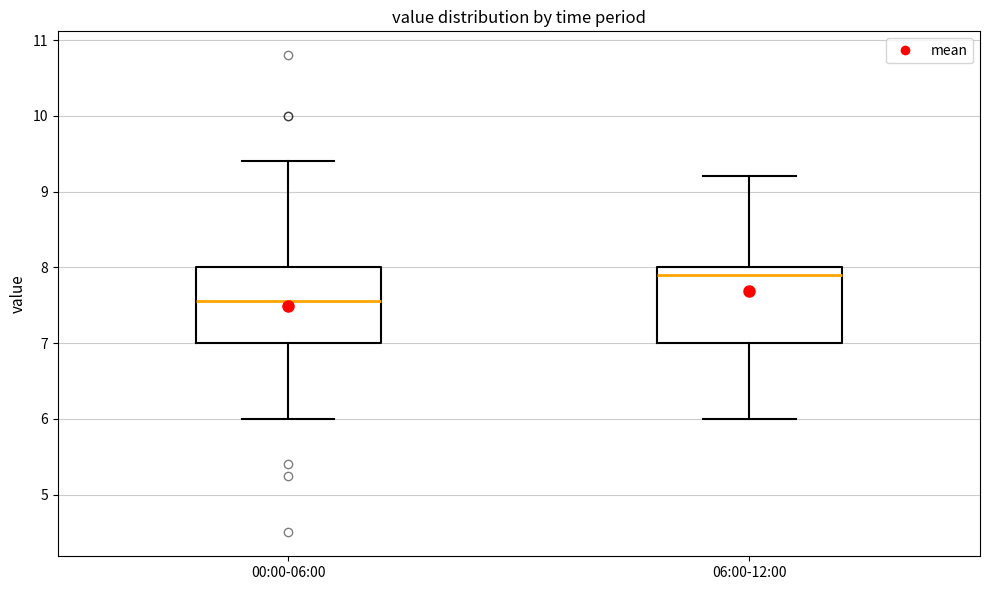

Where does the upper whisker of the box for 06:00-12:00 end on the y-axis? The values are not printed on the chart, so give them approximately, as read against the axis.

9.2